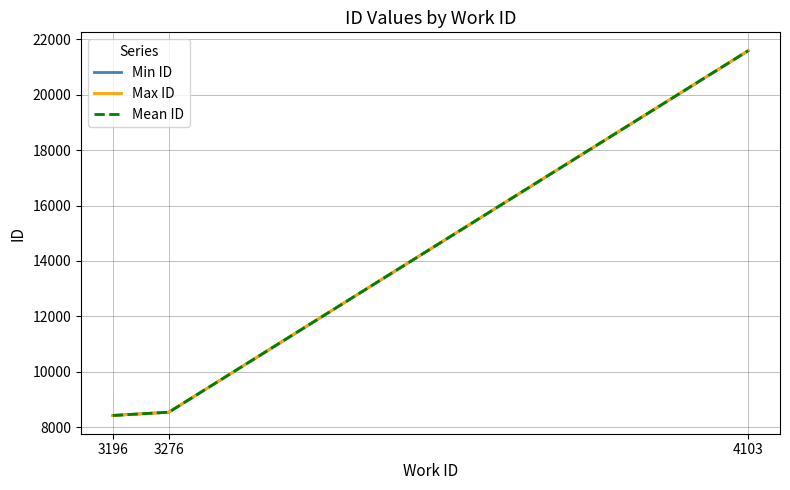

Between 3276 and 4103, which series saw the biggest shift?

Max ID